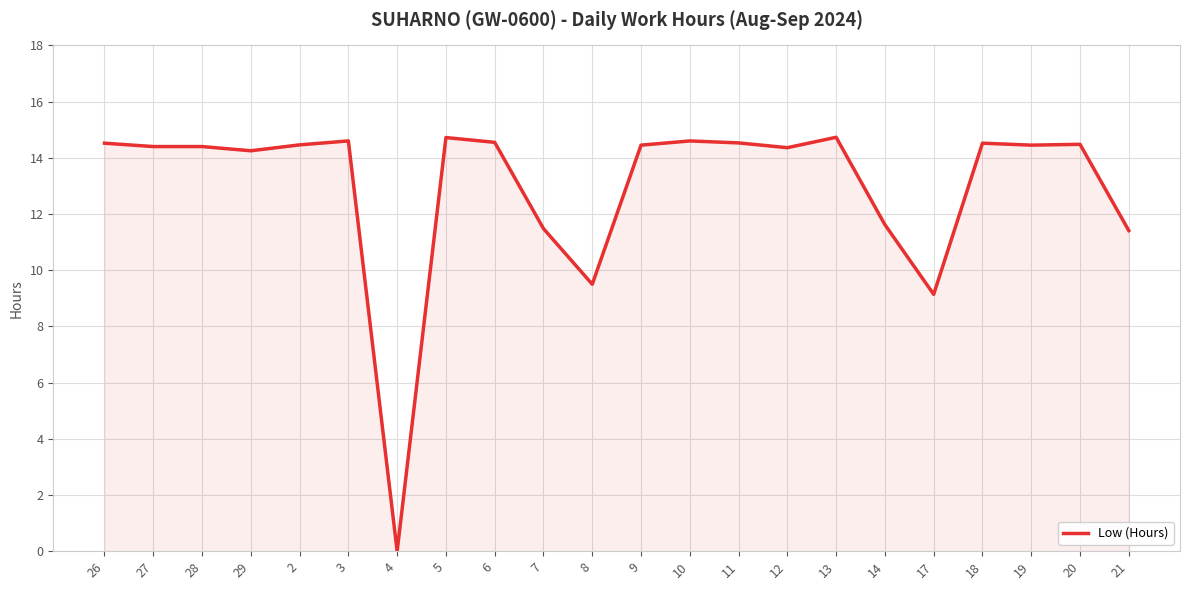

What position from the left is 7?

10